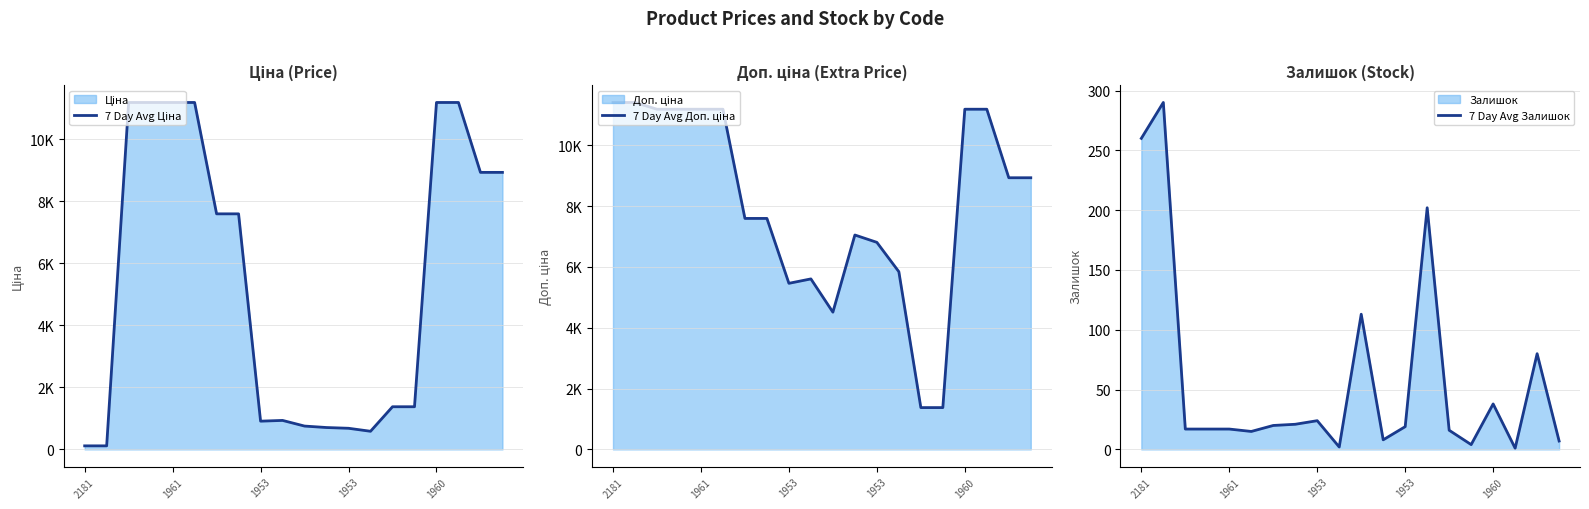

Read the 7 Day Avg Доп. ціна value at 6.

7596.5